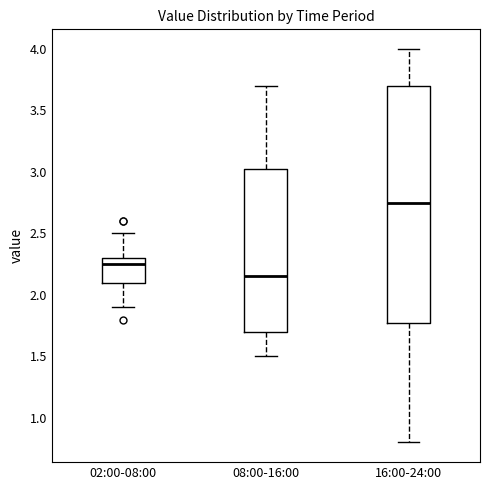

Which box is the tallest, from its lower edge to its upper edge?

16:00-24:00